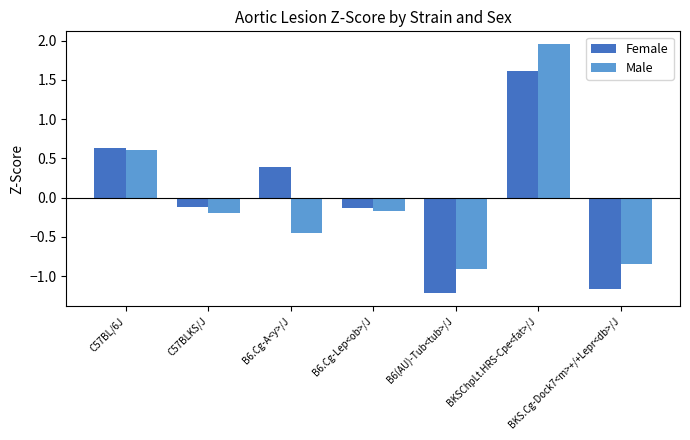

Is the value of Male at C57BLKS/J greater than the value of Female at C57BLKS/J?

No